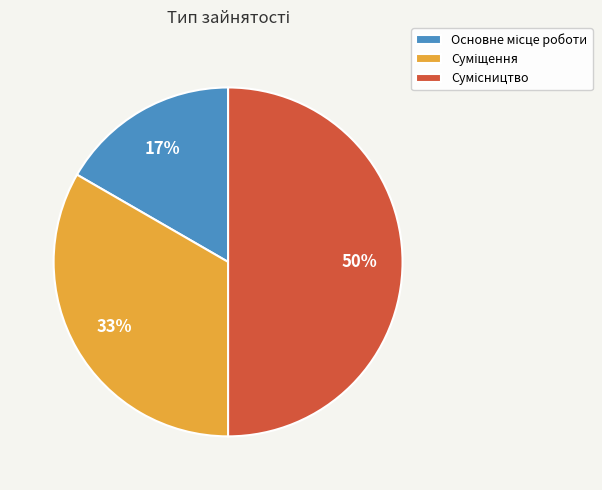

To the nearest percent, what is the average slice percentage?

33%